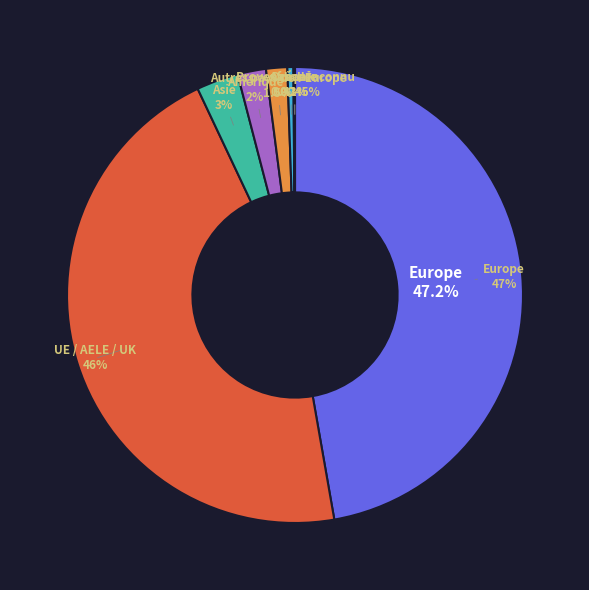

Between Amérique and Asie, which is larger?

Asie